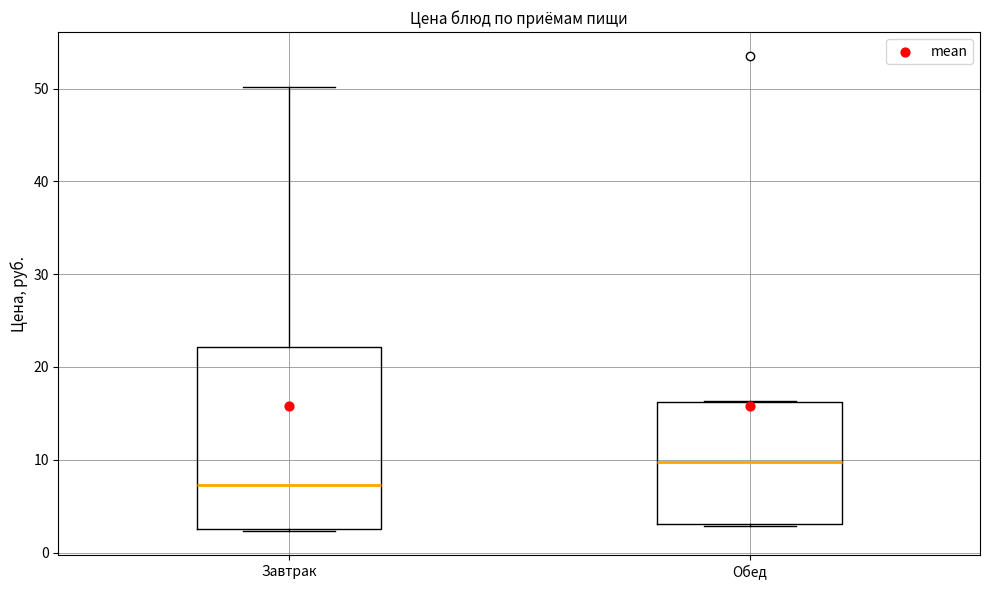

Which box's median line is the highest?

Обед